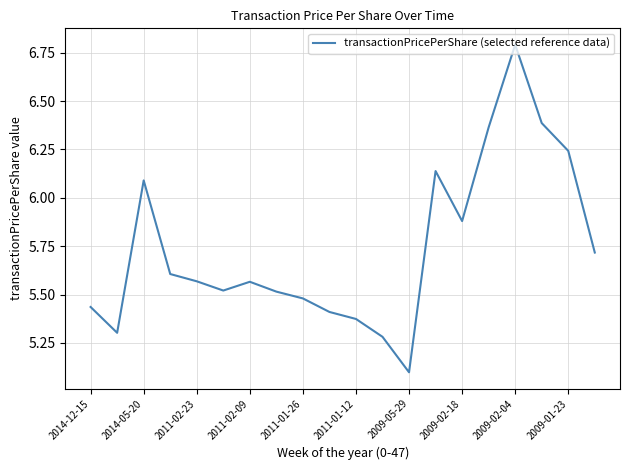

What is the greatest value displayed?

6.8